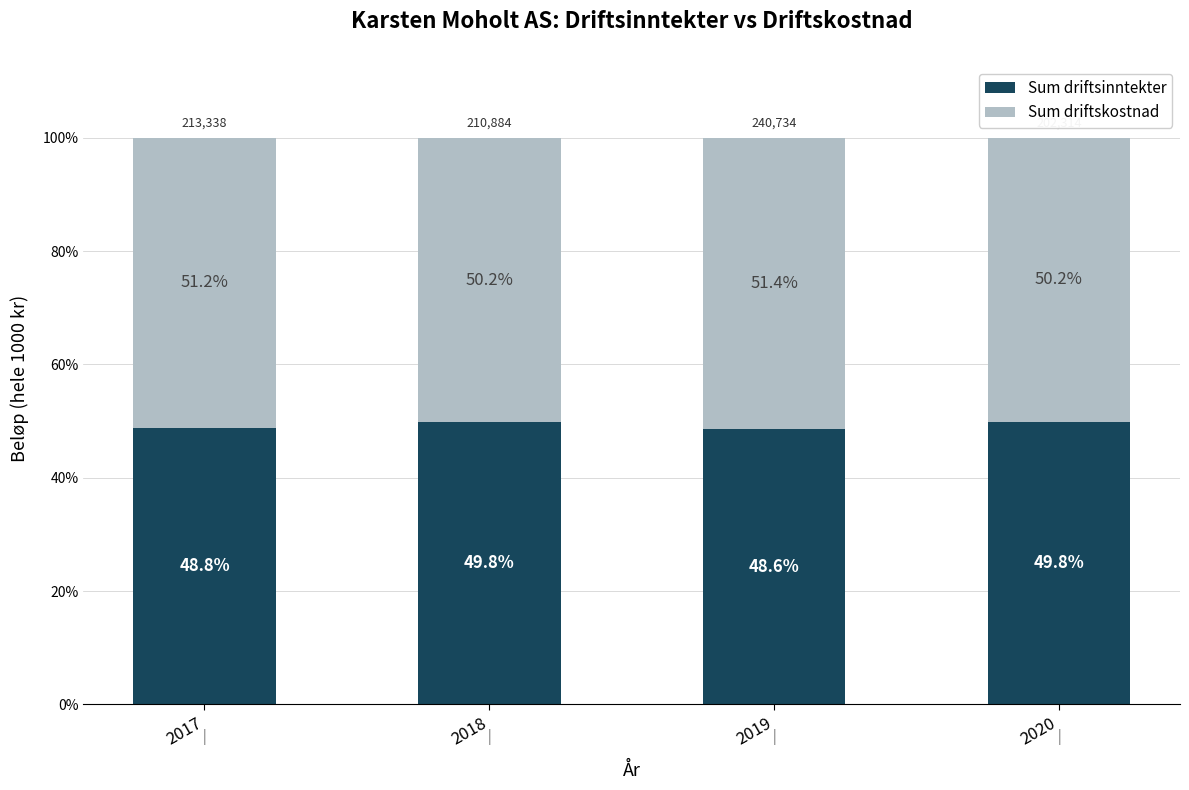

How many categories are shown in the chart?

4